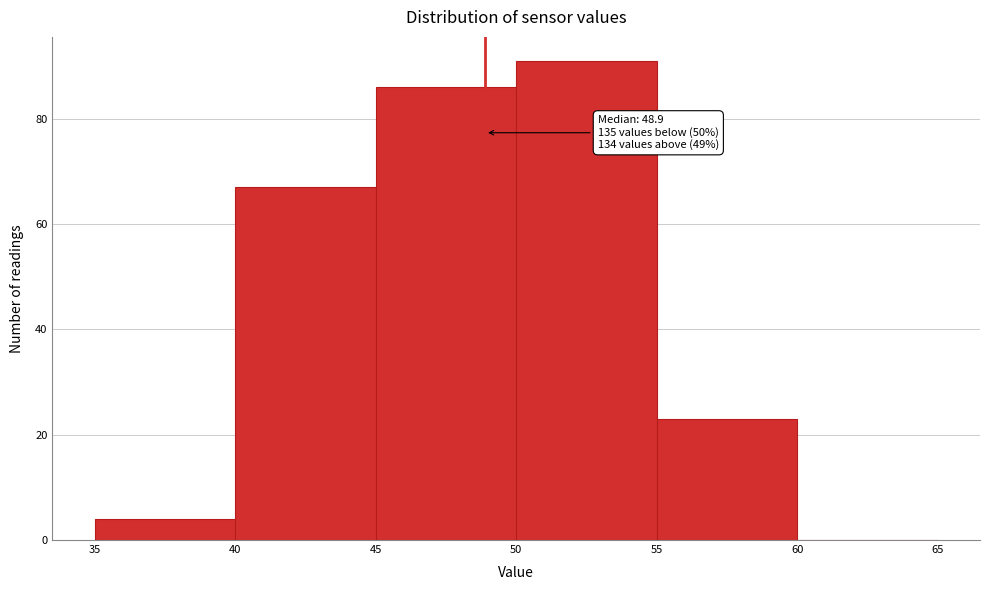

Which range on the x-axis has the tallest bar?

50 to 55